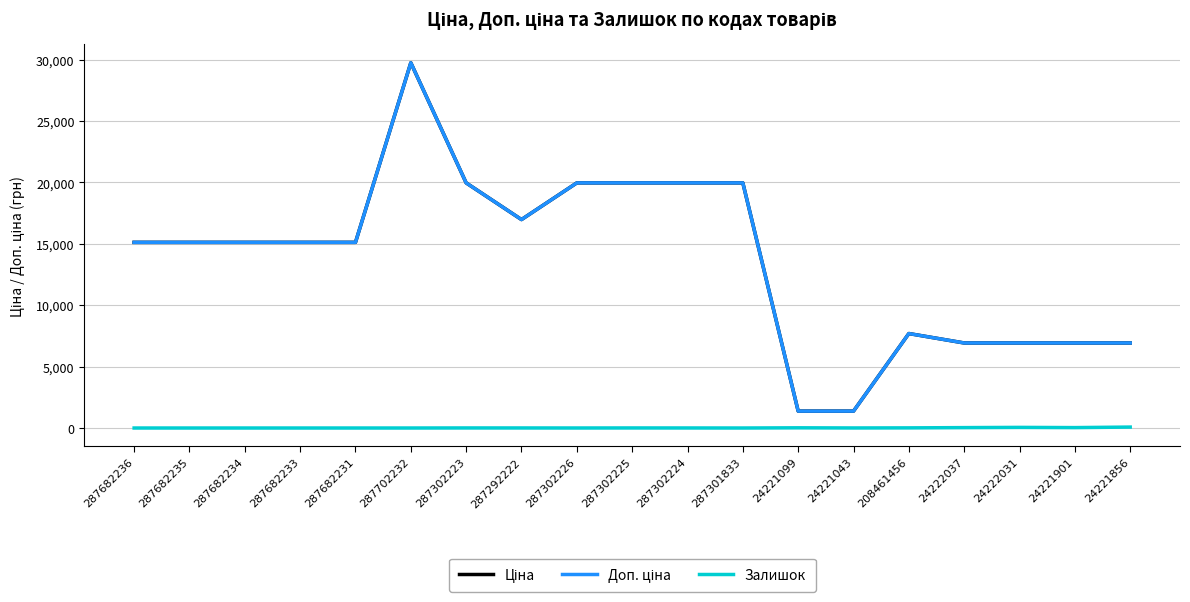

Which label corresponds to the largest value in the chart?

287702232